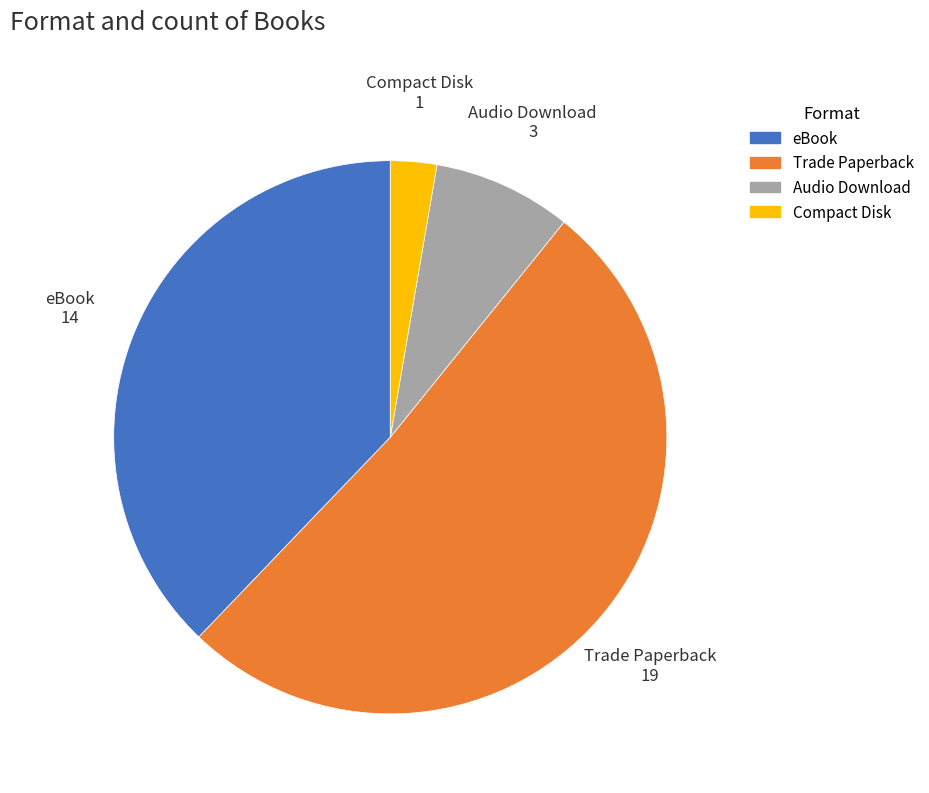

Which category has the biggest portion of the pie?

Trade Paperback